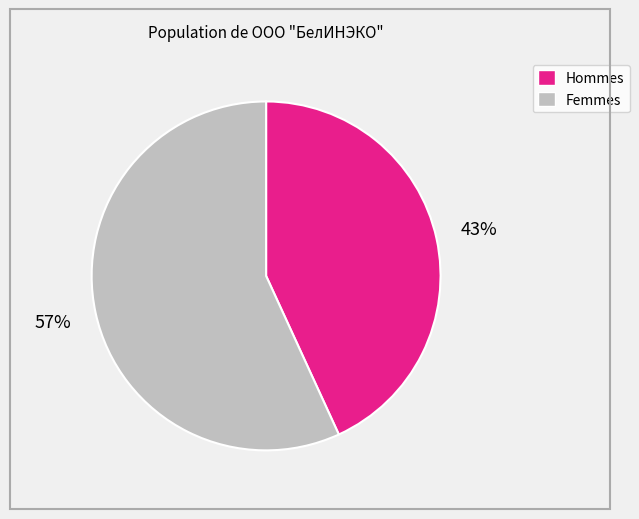

Is there any slice that represents more than half of the pie?

Yes